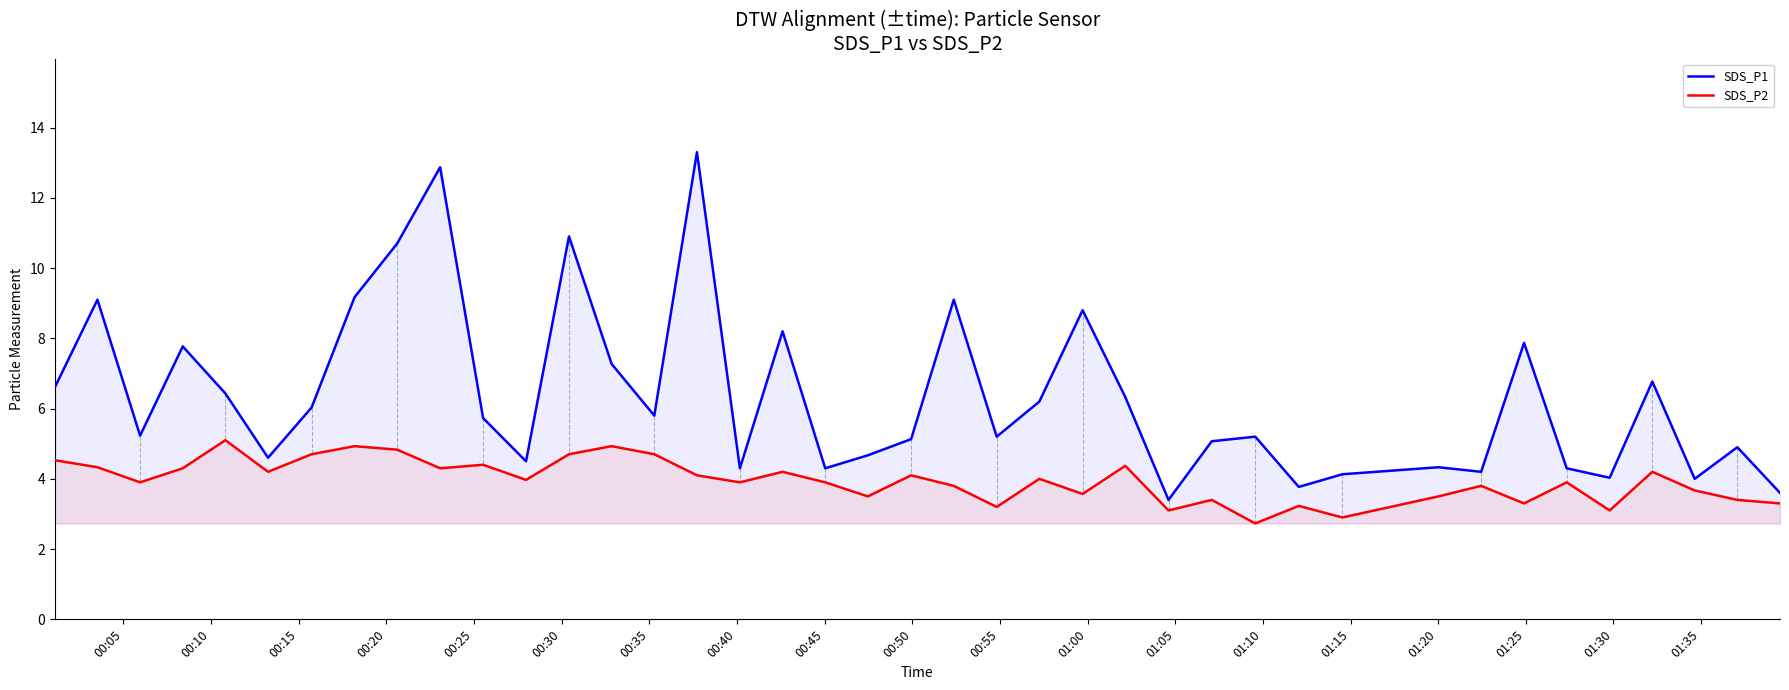

List the series in order of their overall mean, highest first.

SDS_P1, SDS_P2